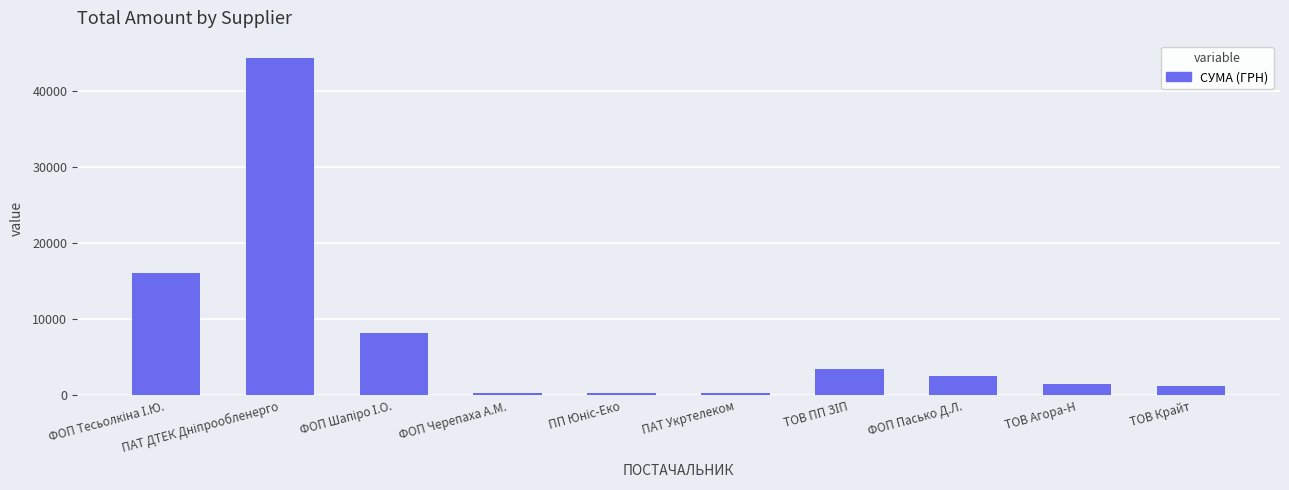

What is the difference between the maximum and minimum values?

44111.4